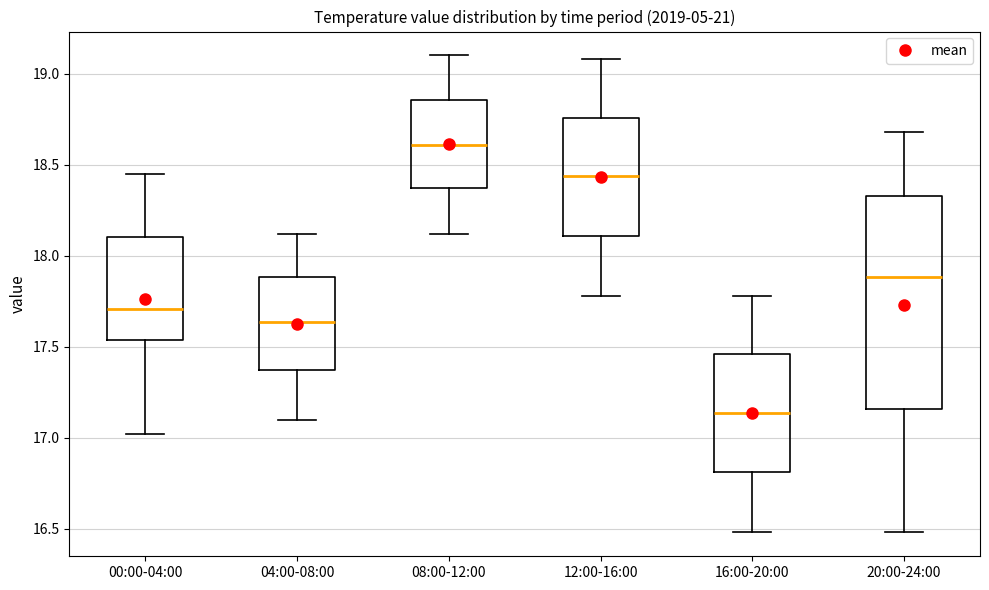

Which box is the tallest, from its lower edge to its upper edge?

20:00-24:00